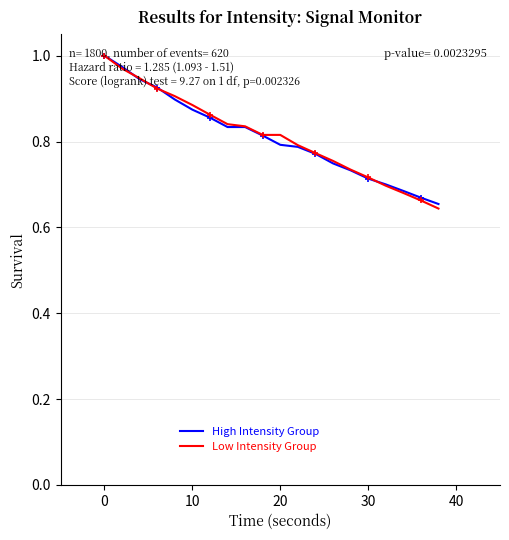

The High Intensity Group series shows 0.3 at 20. True or false?

False